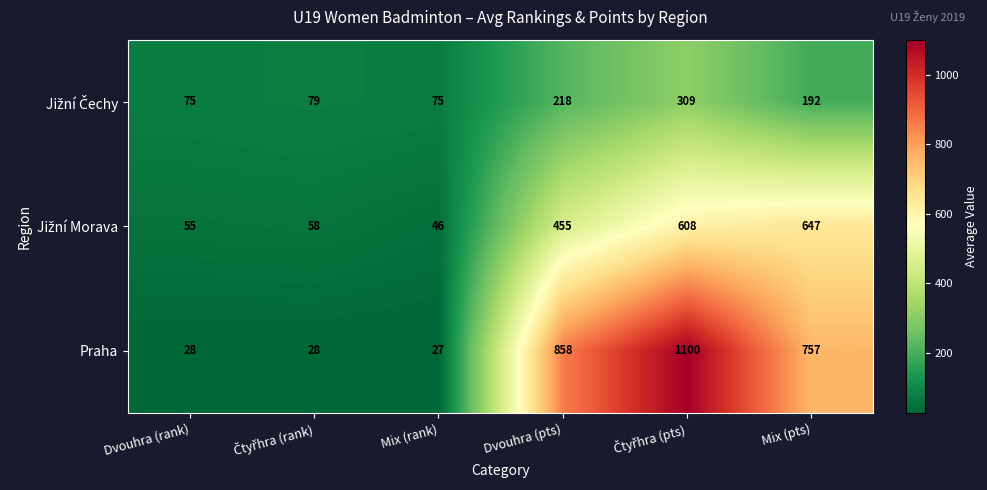

What is the spread (max minus min) of values at Dvouhra (rank)?

47